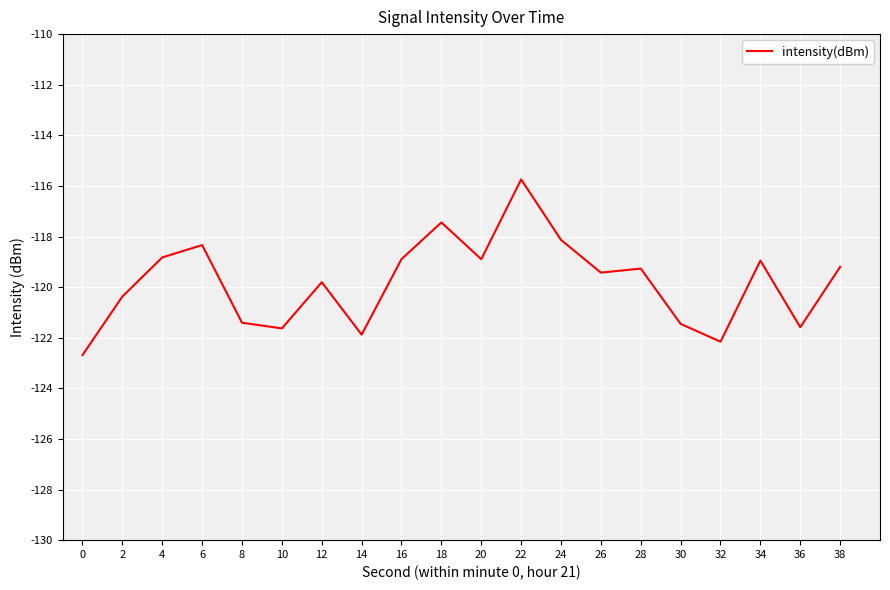

Is it true that the value at 18 is -182.5?

False